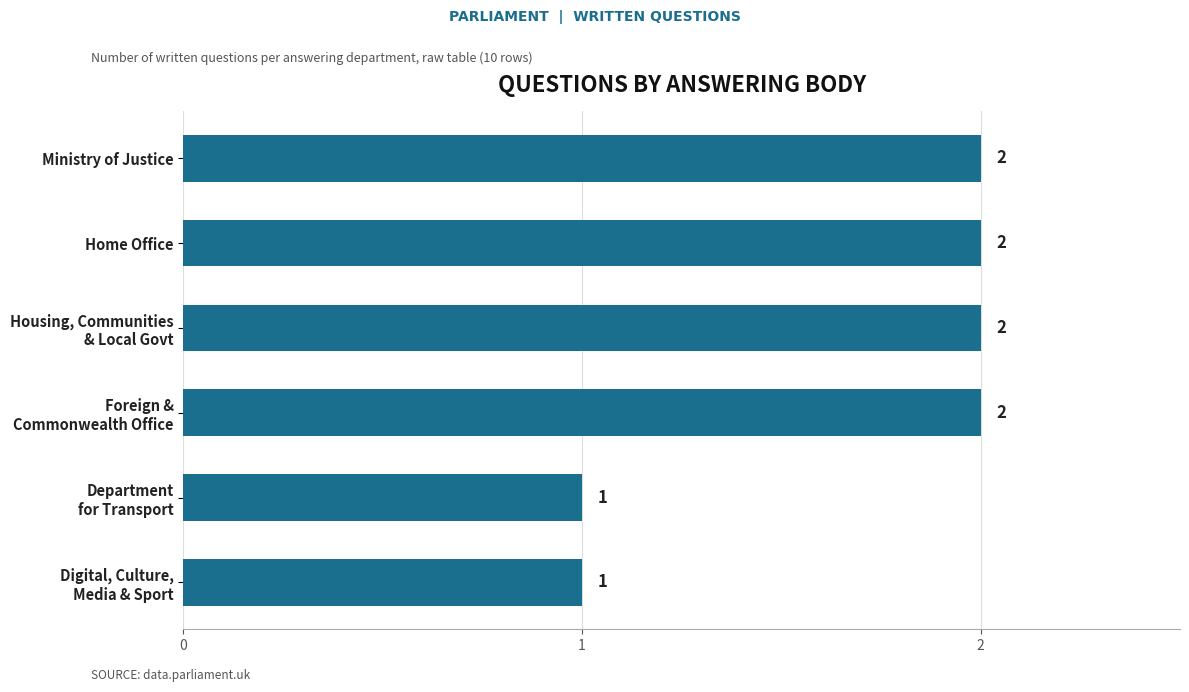

Count the values in the range 1 to 2.

6